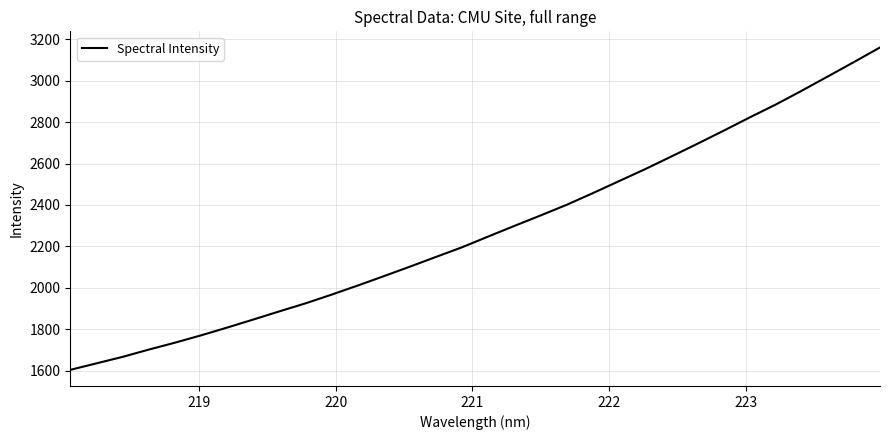

What is the maximum value shown in the chart?

3160.0